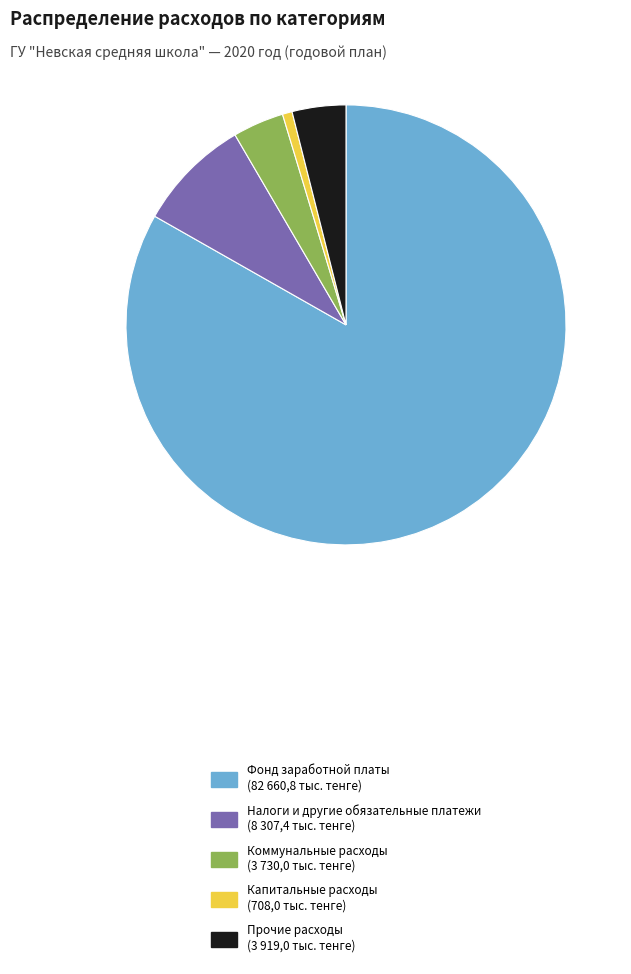

Which category has the biggest portion of the pie?

Фонд заработной платы (82 660,8 тыс. тенге)